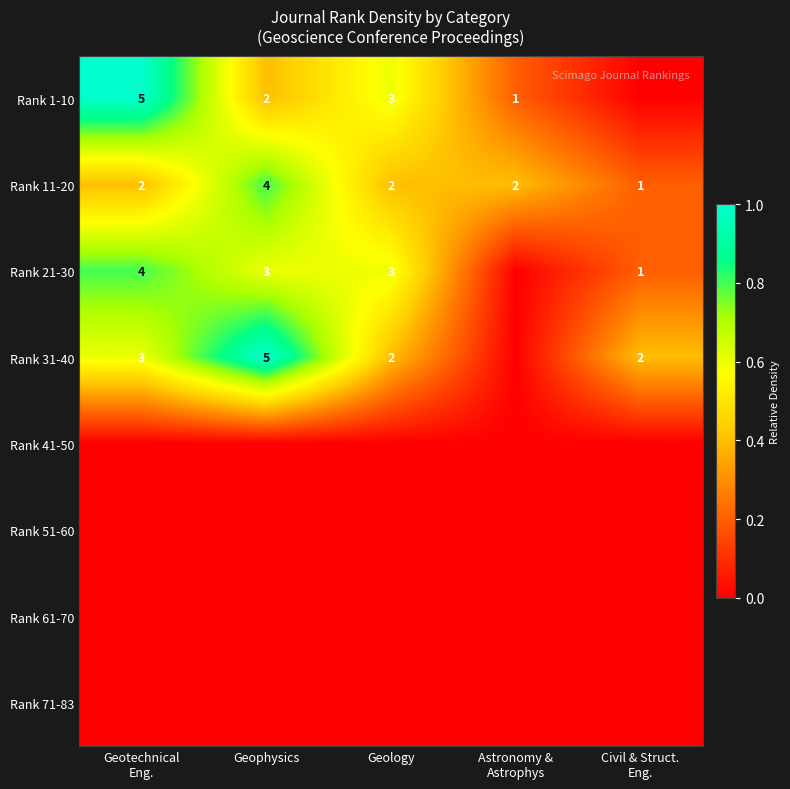

The value of Rank 31-40 at Geology is 2. True or false?

True